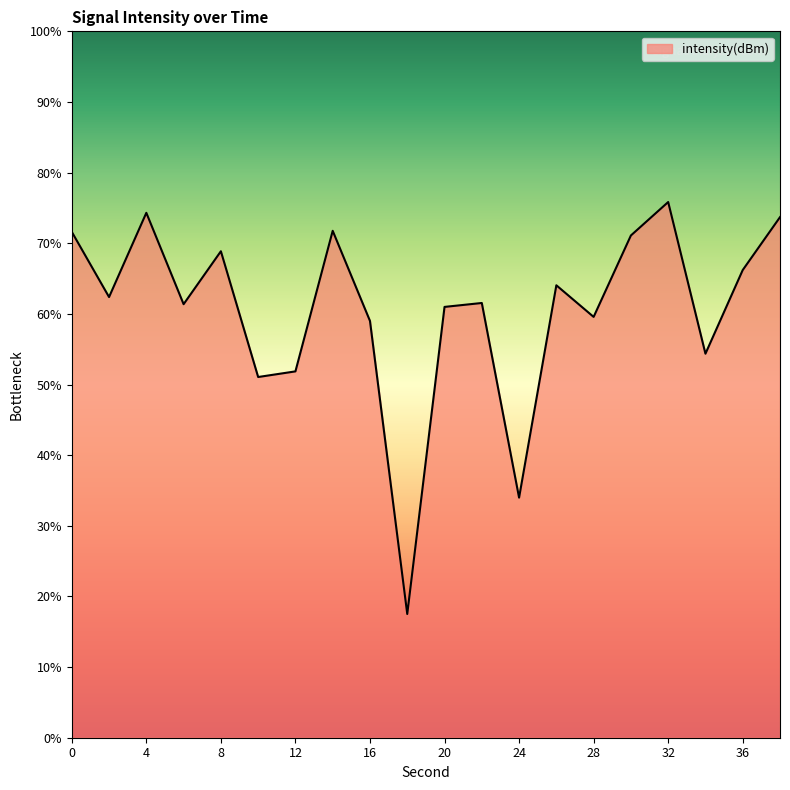

What is the smallest value displayed?

17.5